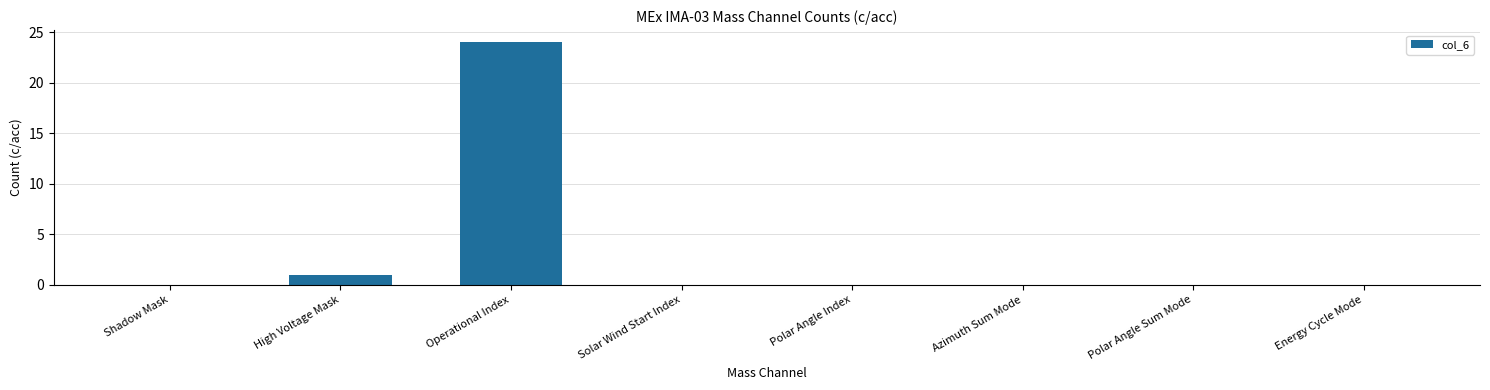

What is the maximum value shown in the chart?

24